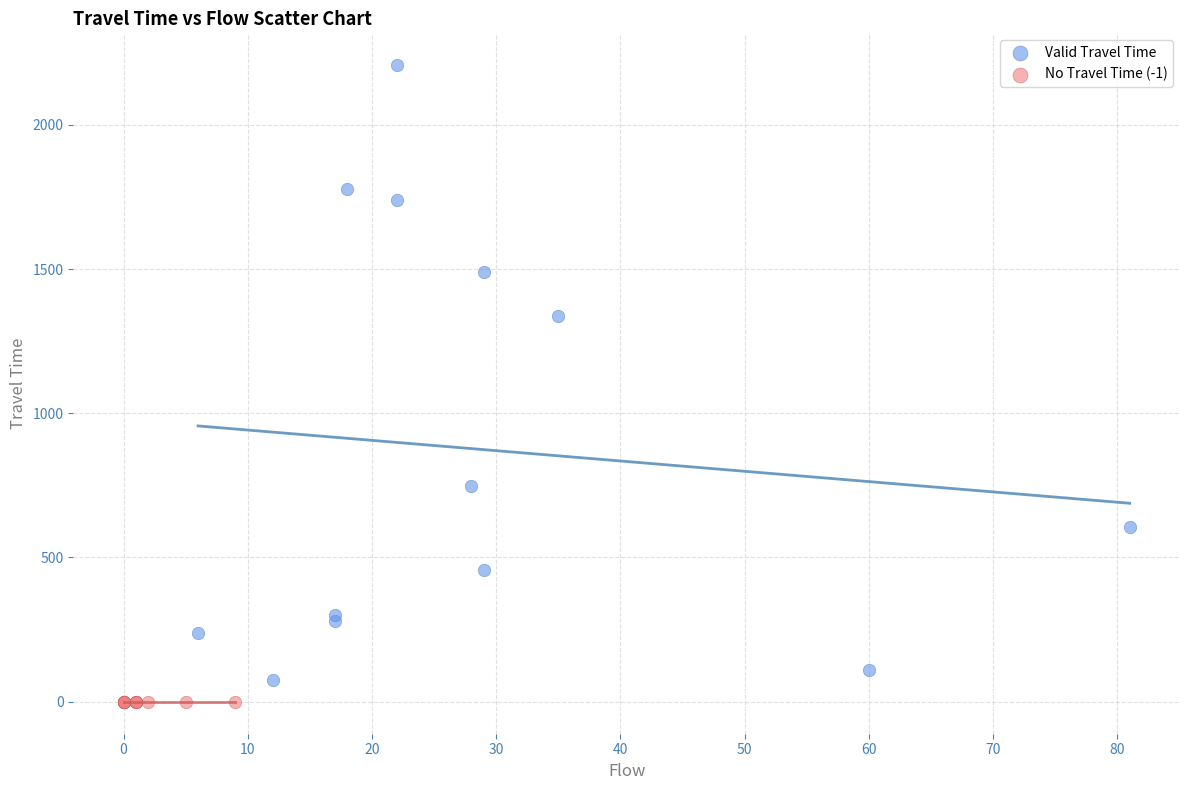

Which series reaches the maximum Y coordinate?

Valid Travel Time